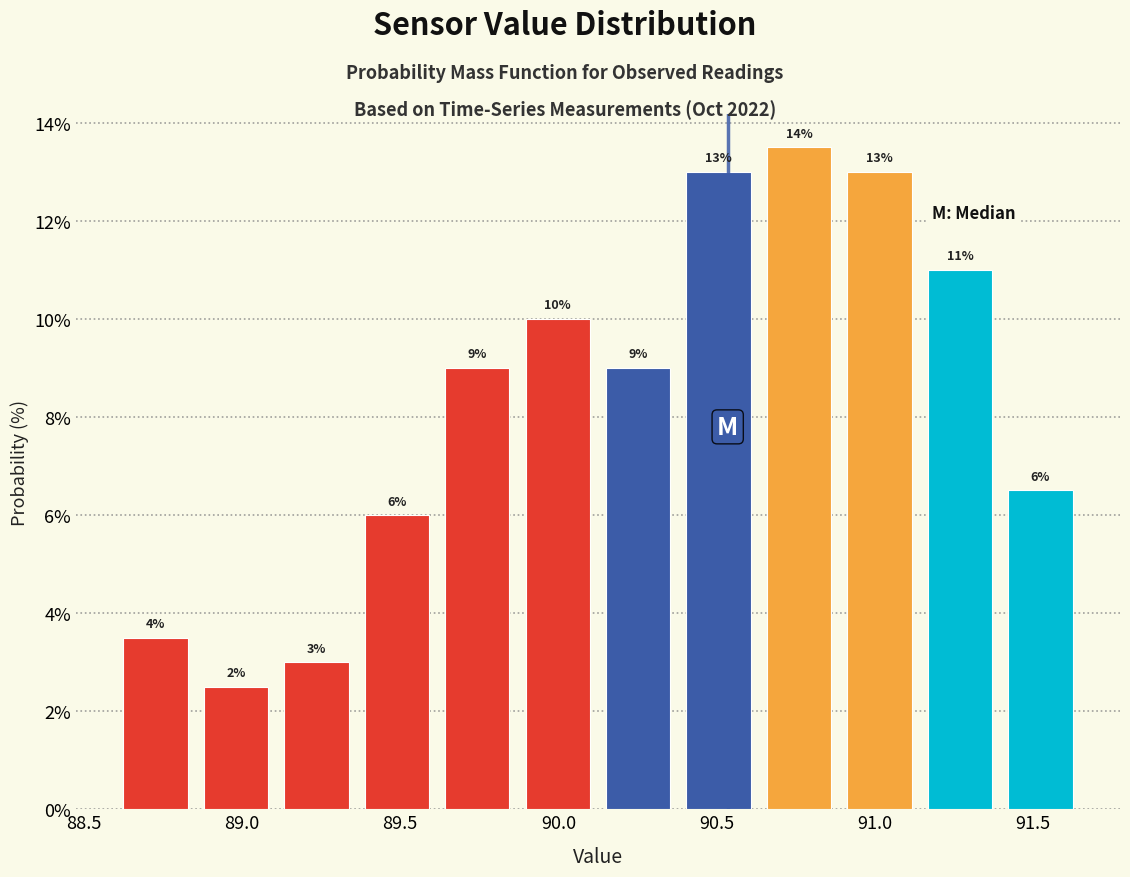

Over which range of the x-axis is the bar tallest?

90.65 to 90.90